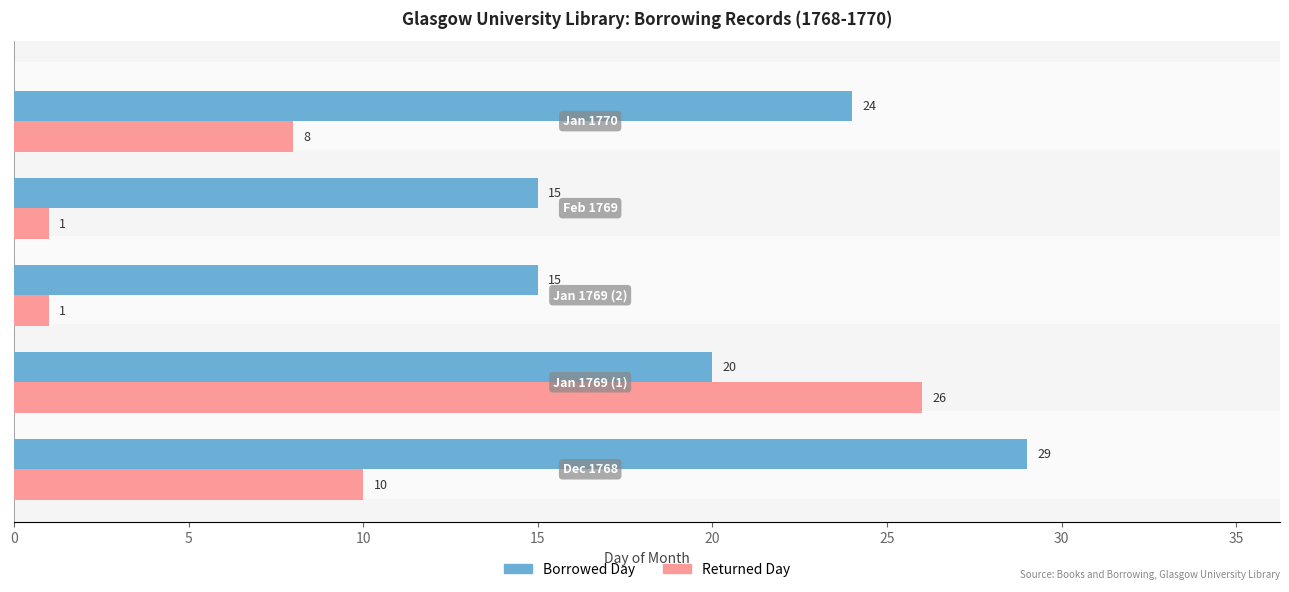

What are all the series names shown in the legend?

Borrowed Day, Returned Day